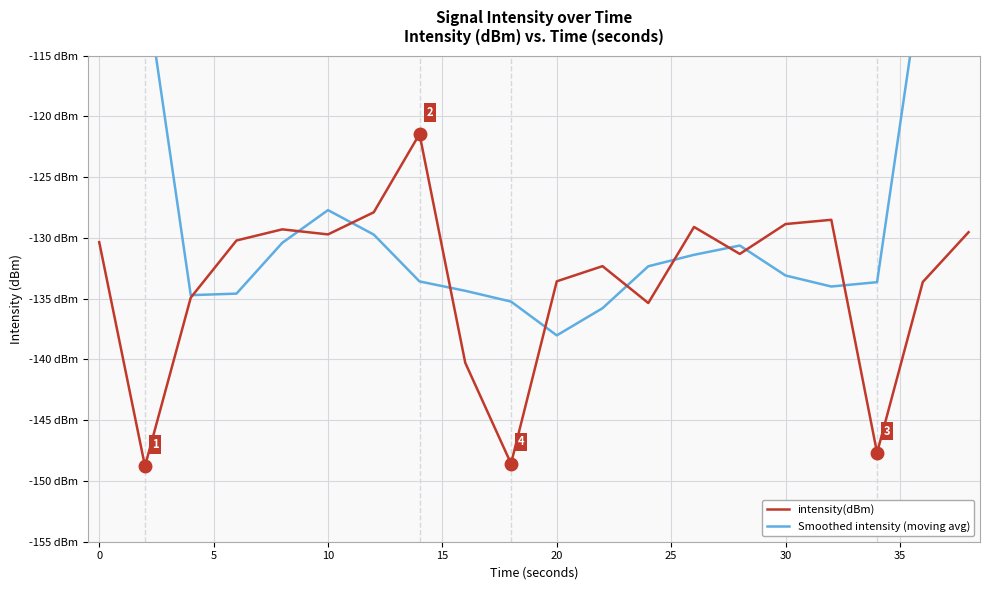

Reading right to left, what are all the values shown in this chart?

intensity(dBm): -129.5	-133.6	-147.7	-128.5	-128.9	-131.3	-129.1	-135.4	-132.3	-133.6	-148.6	-140.3	-121.5	-127.9	-129.7	-129.3	-130.2	-134.9	-148.8	-130.4
Smoothed intensity (moving avg): -82.2	-107.9	-133.6	-134.0	-133.1	-130.6	-131.4	-132.3	-135.8	-138.0	-135.2	-134.4	-133.6	-129.7	-127.7	-130.4	-134.6	-134.7	-108.9	-82.8